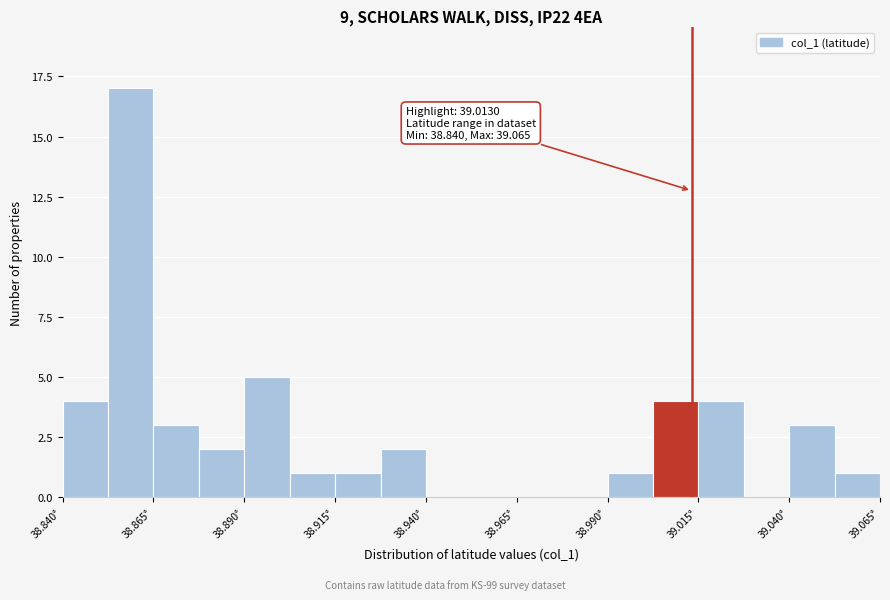

Read against the x-axis, roughly where is the centre of the tallest bar?

38.860